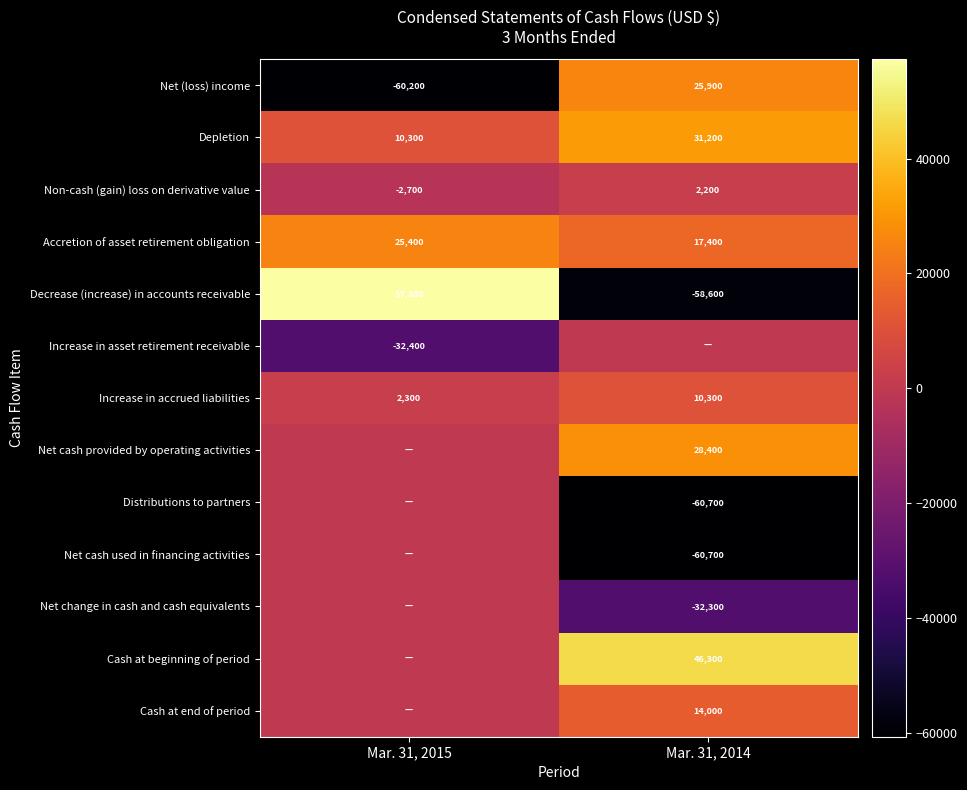

At how many categories does at least one series exceed -46509?

2